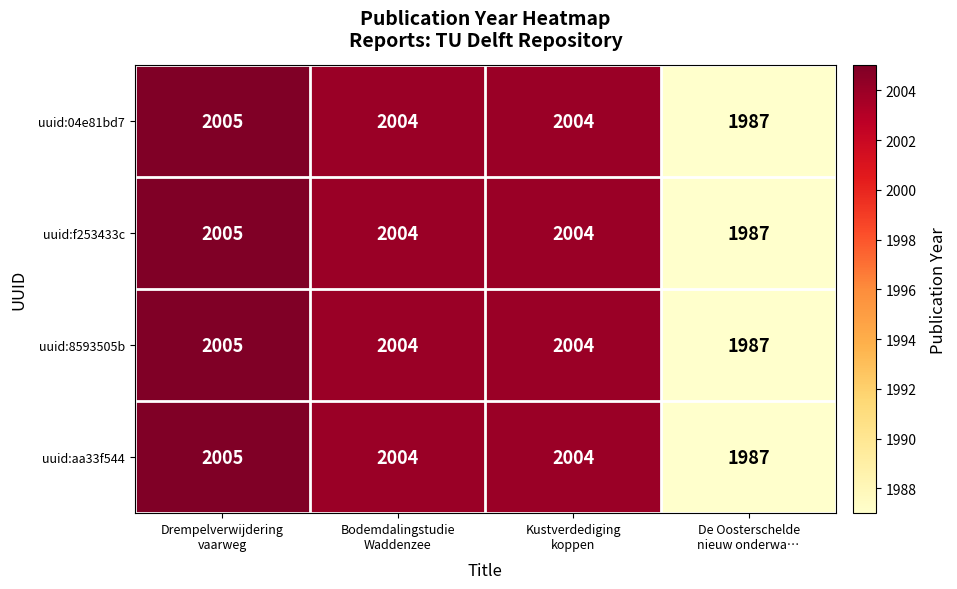

How many distinct data groups are displayed?

4